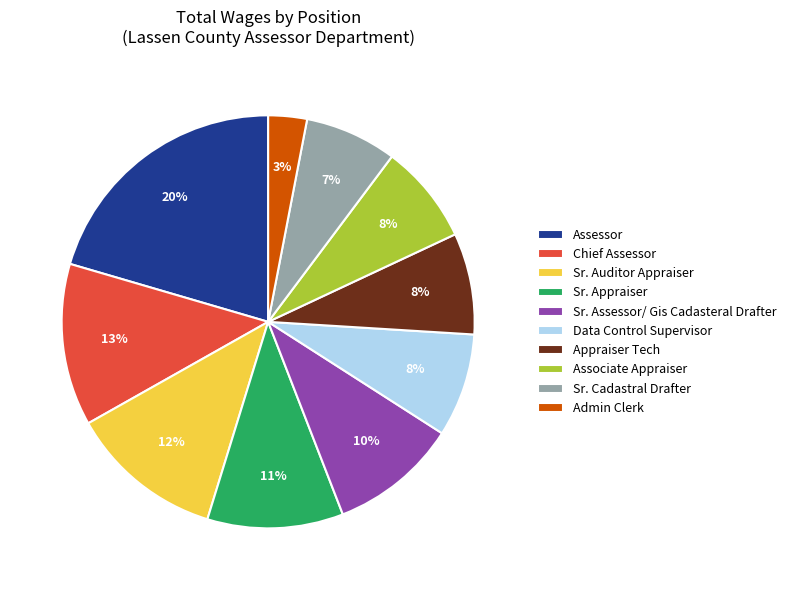

What percentage is the Assessor slice, to the nearest percent?

20%